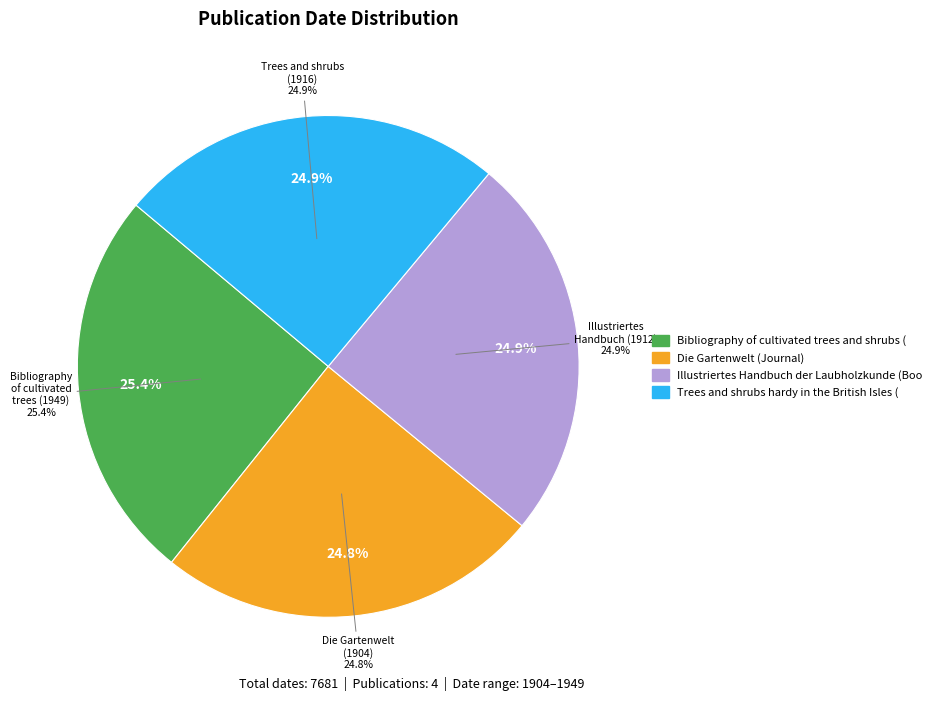

What percentage is NOT represented by Bibliography of cultivated trees and shrubs (Book)?

74.6%